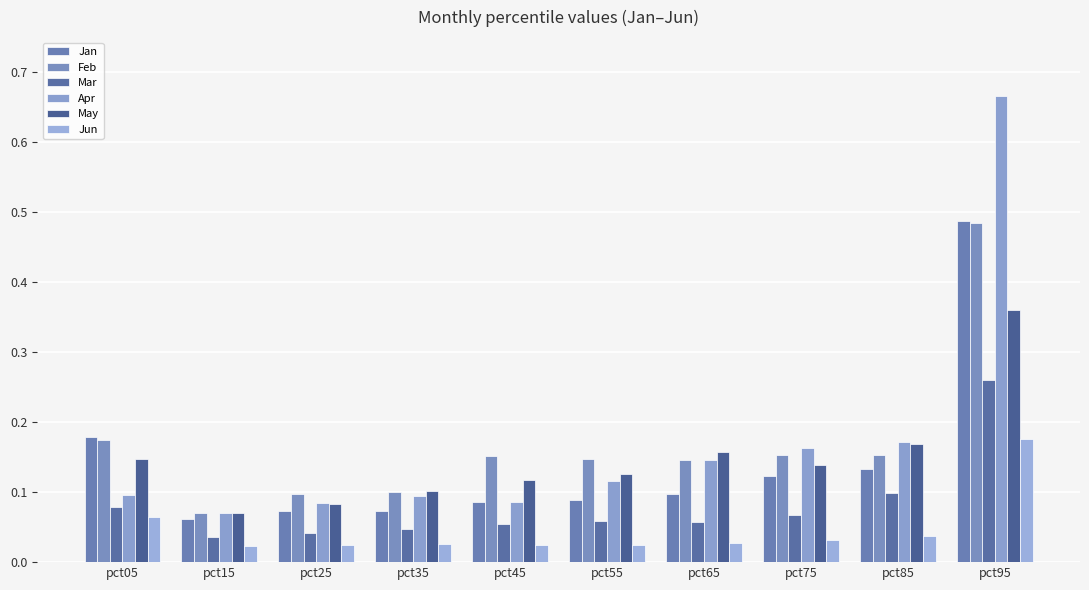

True or false: Feb has a value of 0.1 at pct35.

True